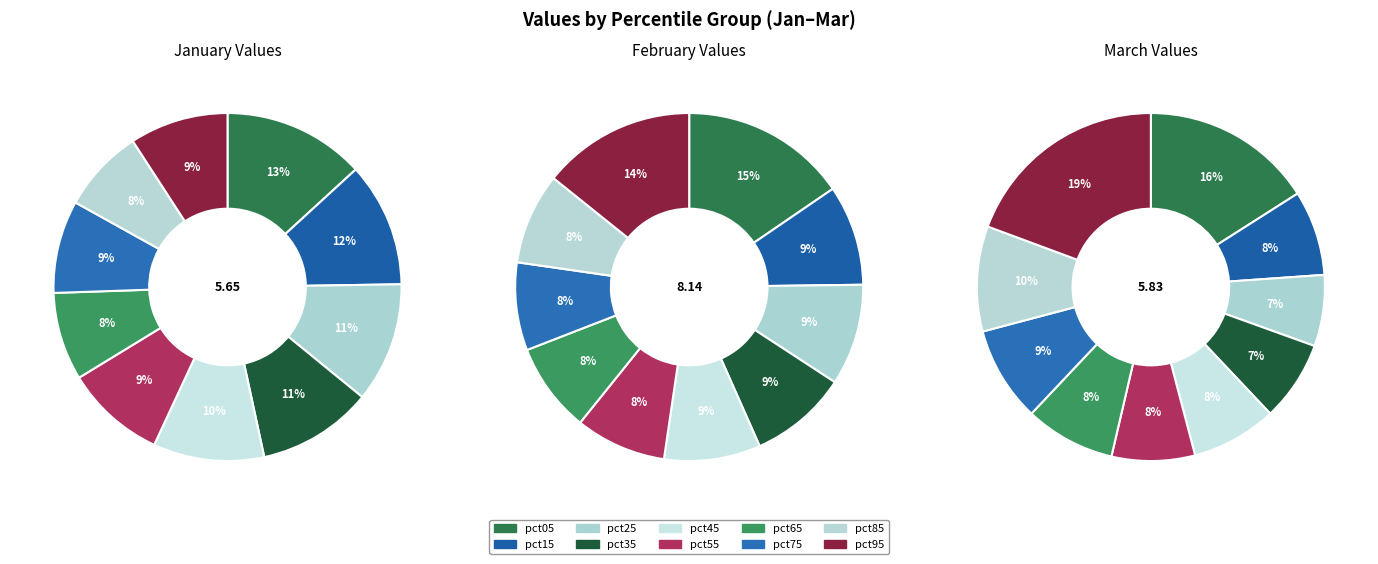

Count the number of slices in the pie.

10